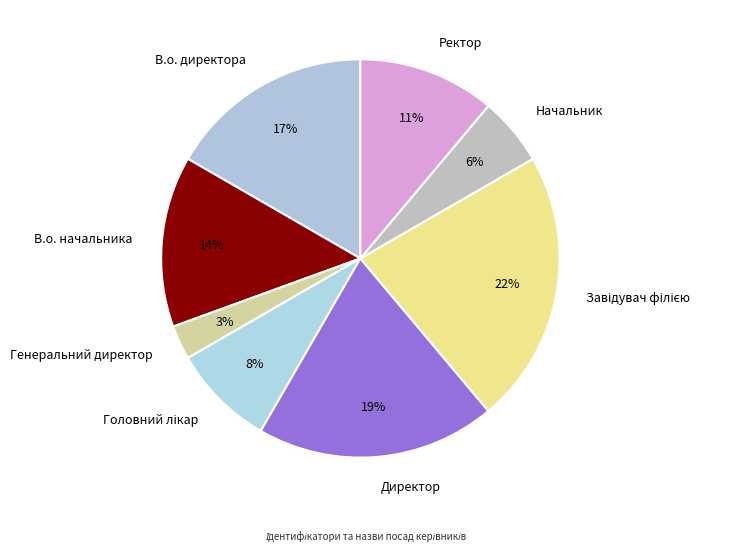

Count the number of slices in the pie.

8